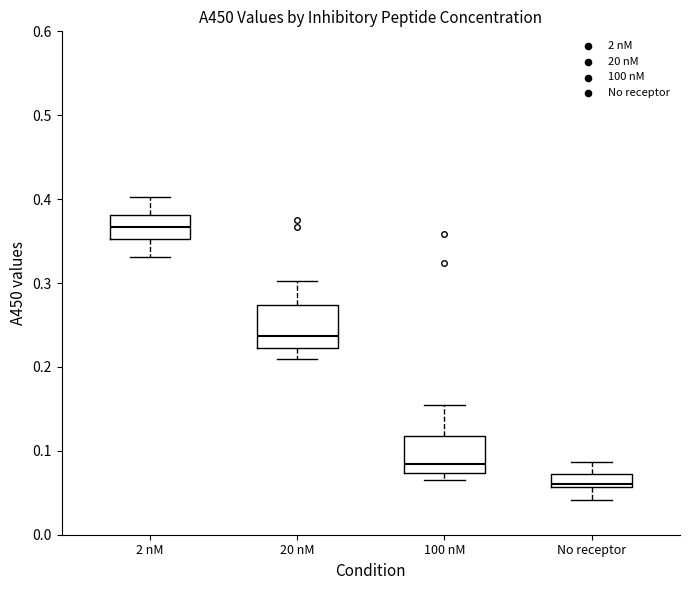

Where is the lower edge of the box for 20 nM on the y-axis? The values are not printed on the chart, so give them approximately, as read against the axis.

0.22